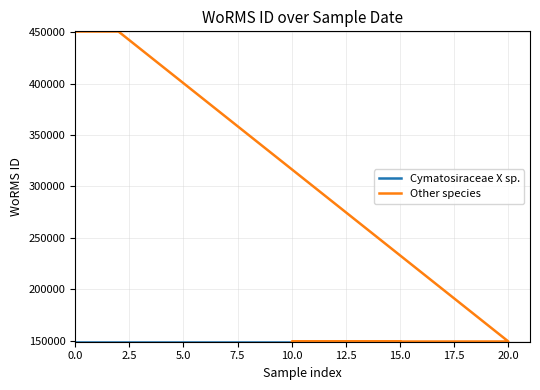

What is the difference between the maximum and second lowest values?

301562